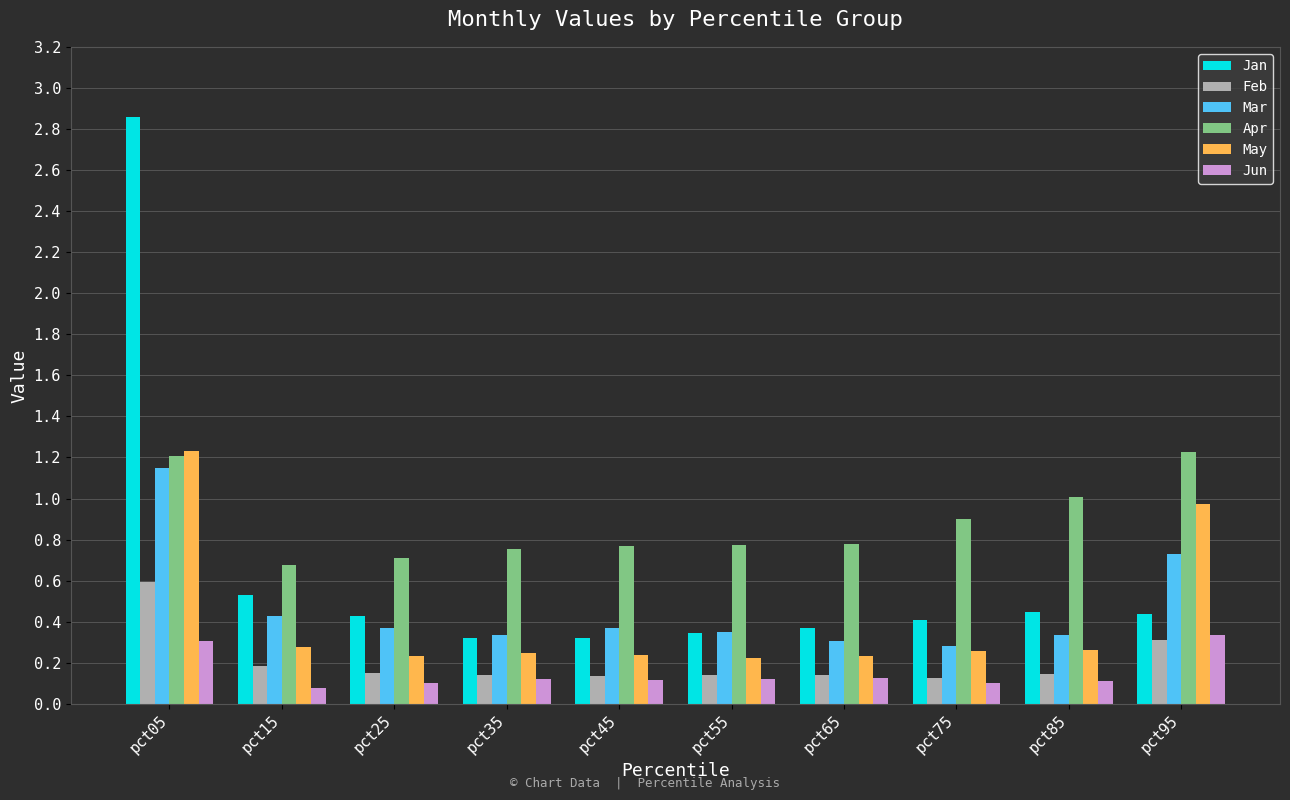

Which series has the largest range (max minus min)?

Jan